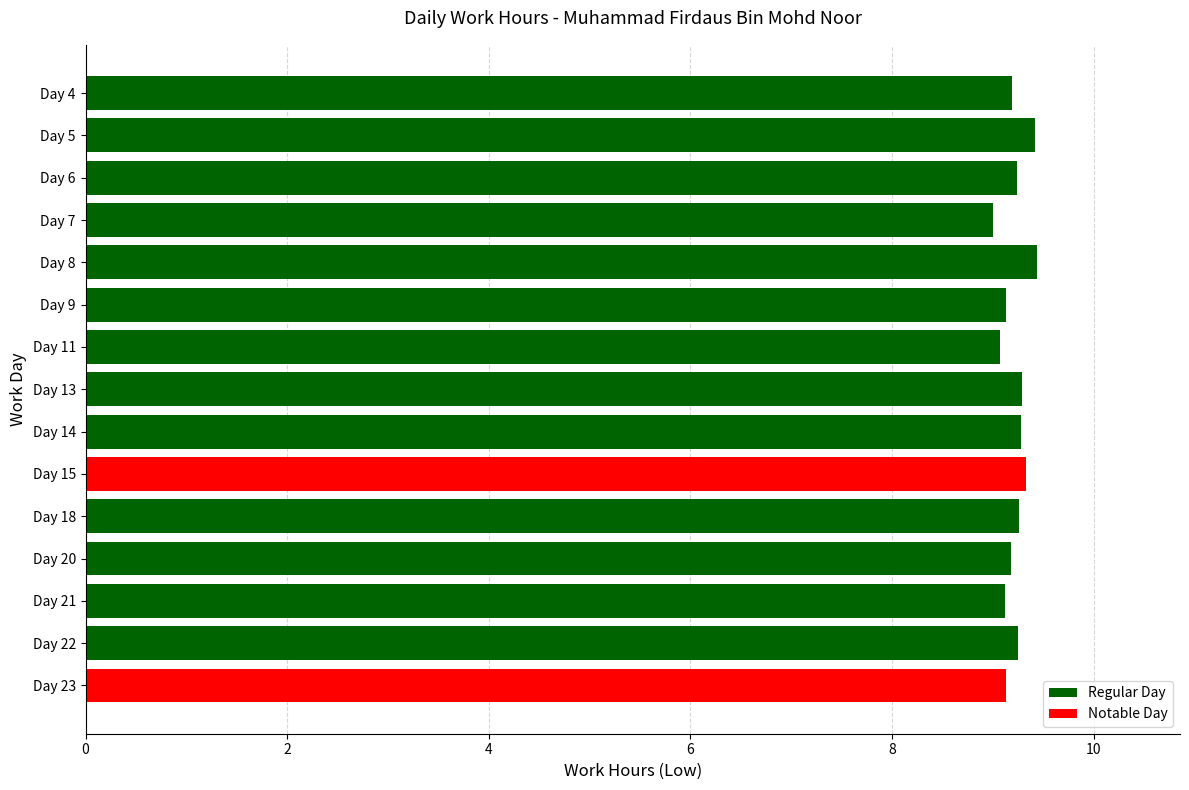

What is the minimum value shown in the chart?

9.0